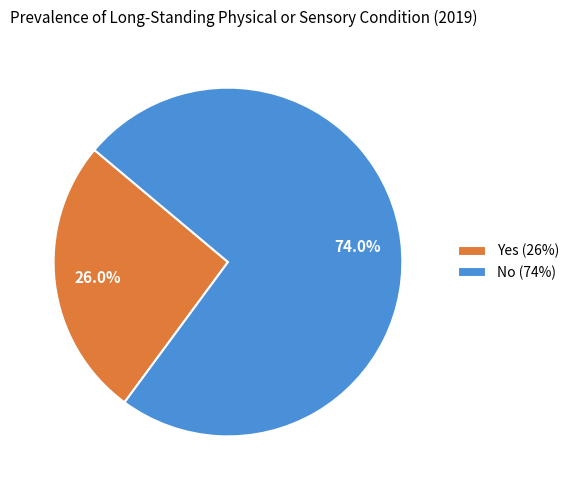

The No slice represents 83% of the pie. True or false?

False